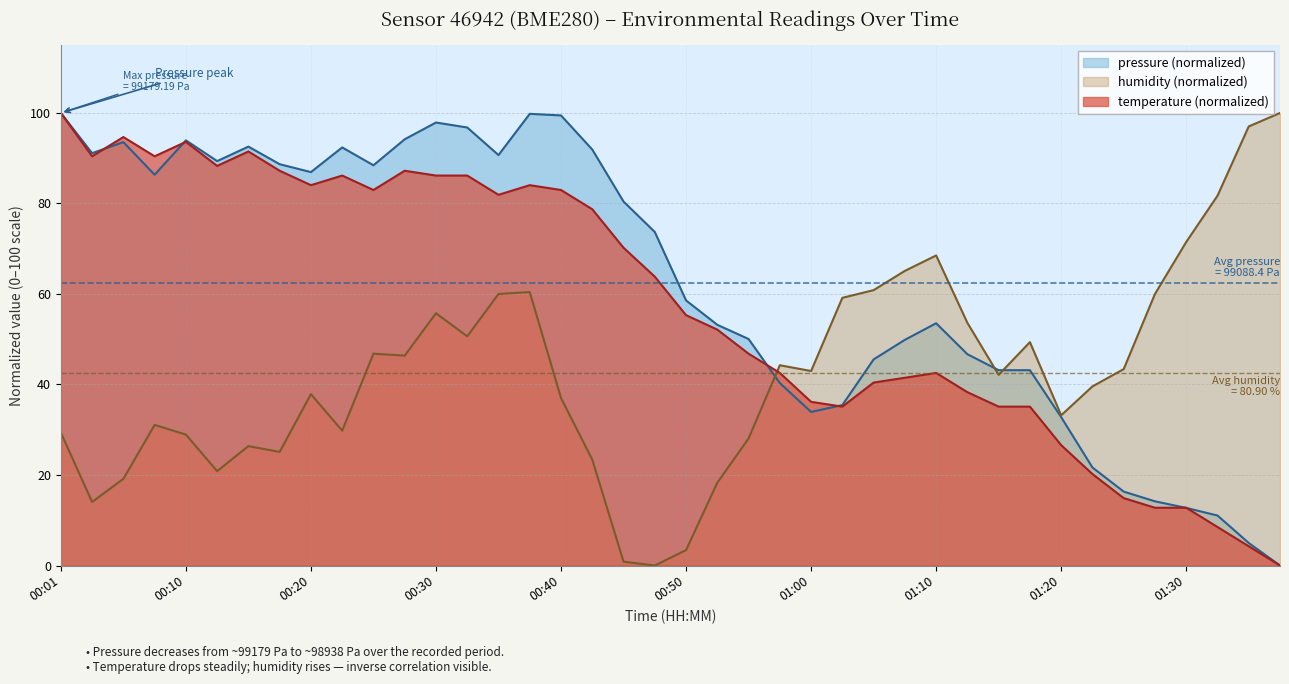

How many intersections are there between humidity and temperature?

1